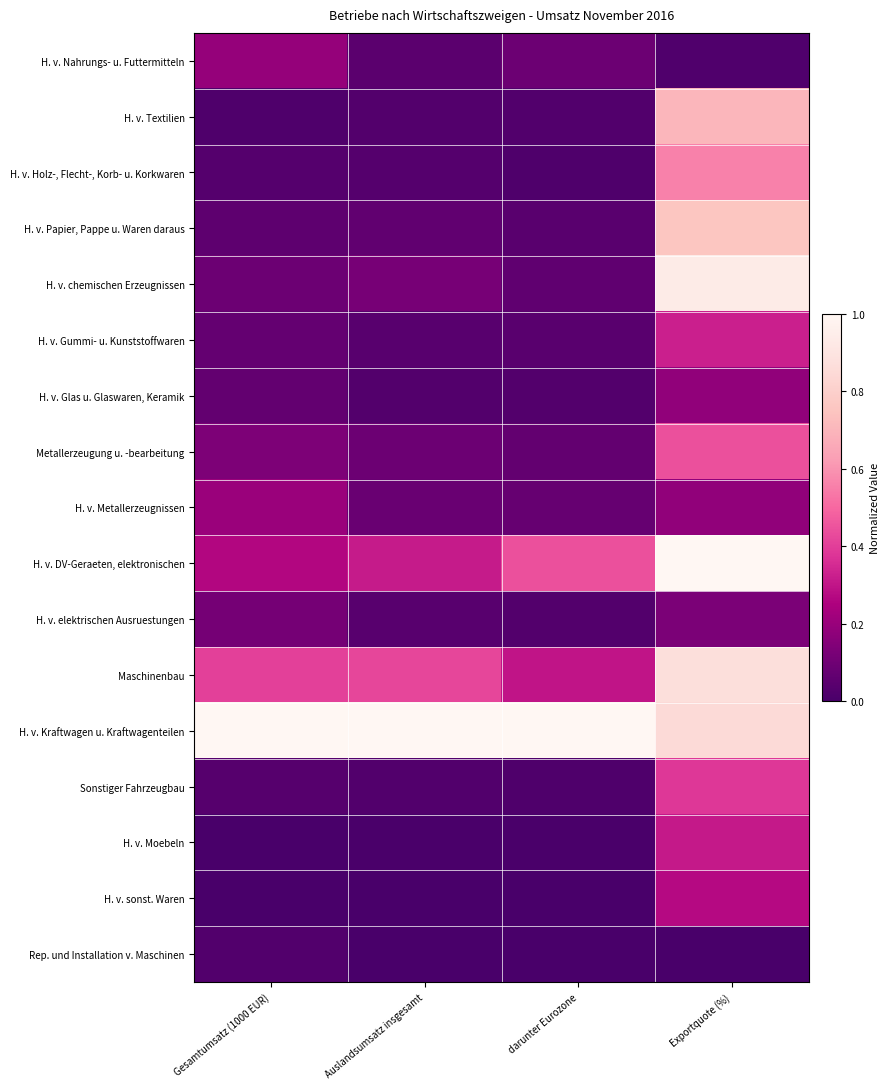

What is the total value across all series at darunter Eurozone?

2.3